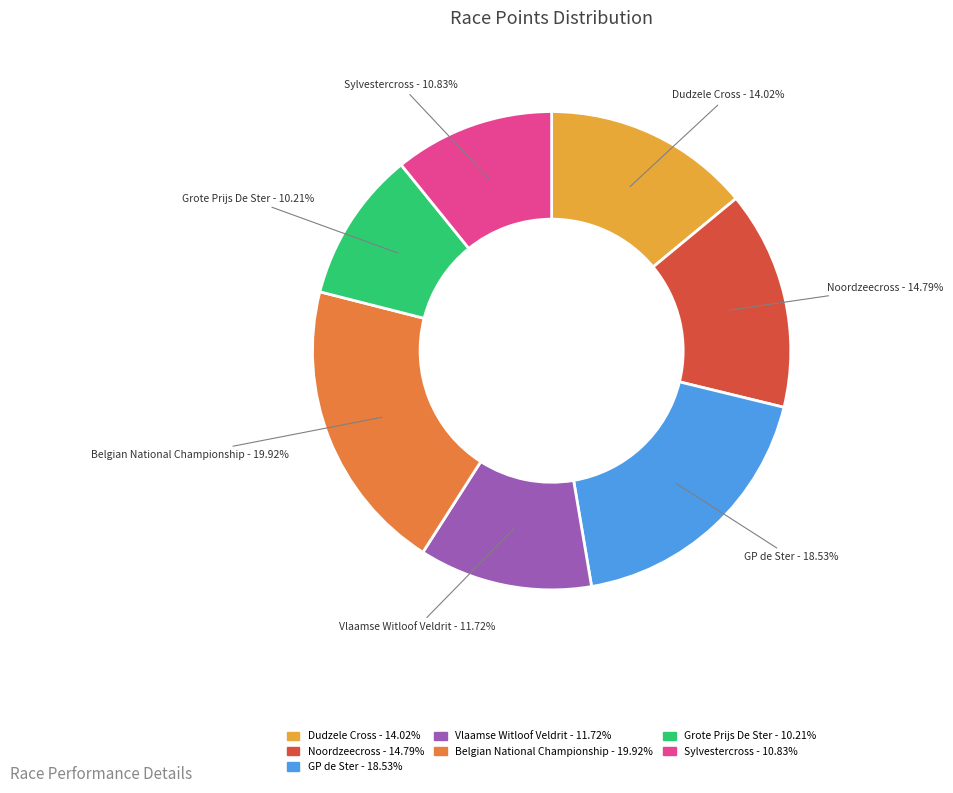

To the nearest percent, what percentage of the pie is Belgian National Championship?

20%